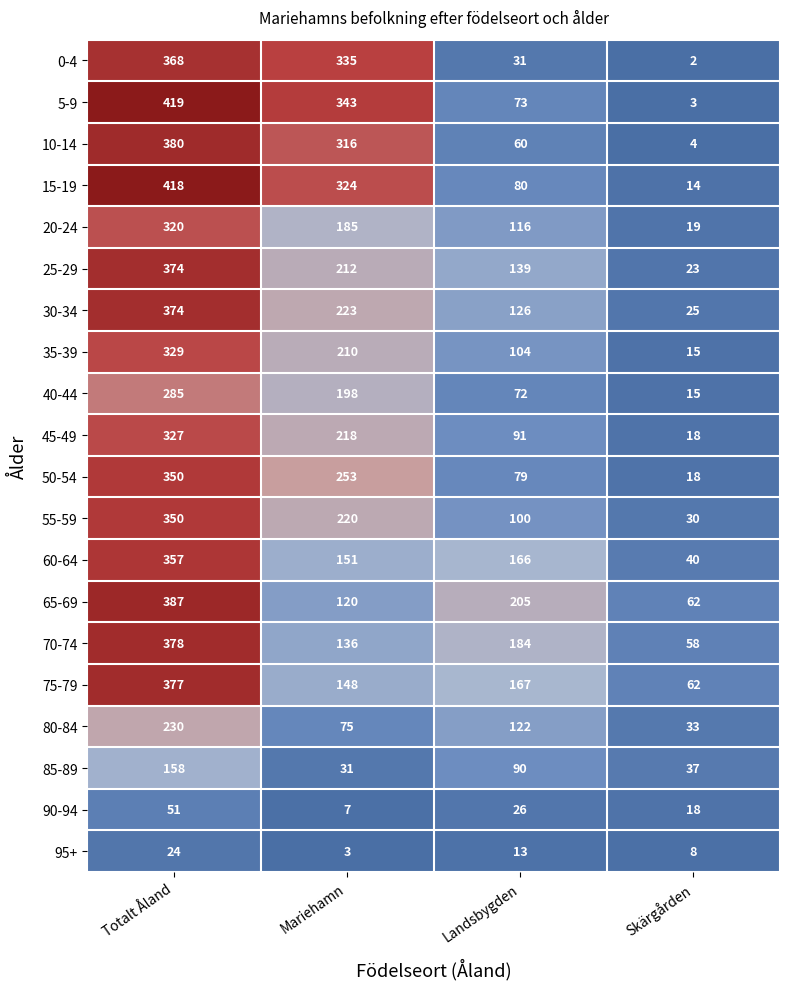

At which category is the sum across all series the highest?

Totalt Åland